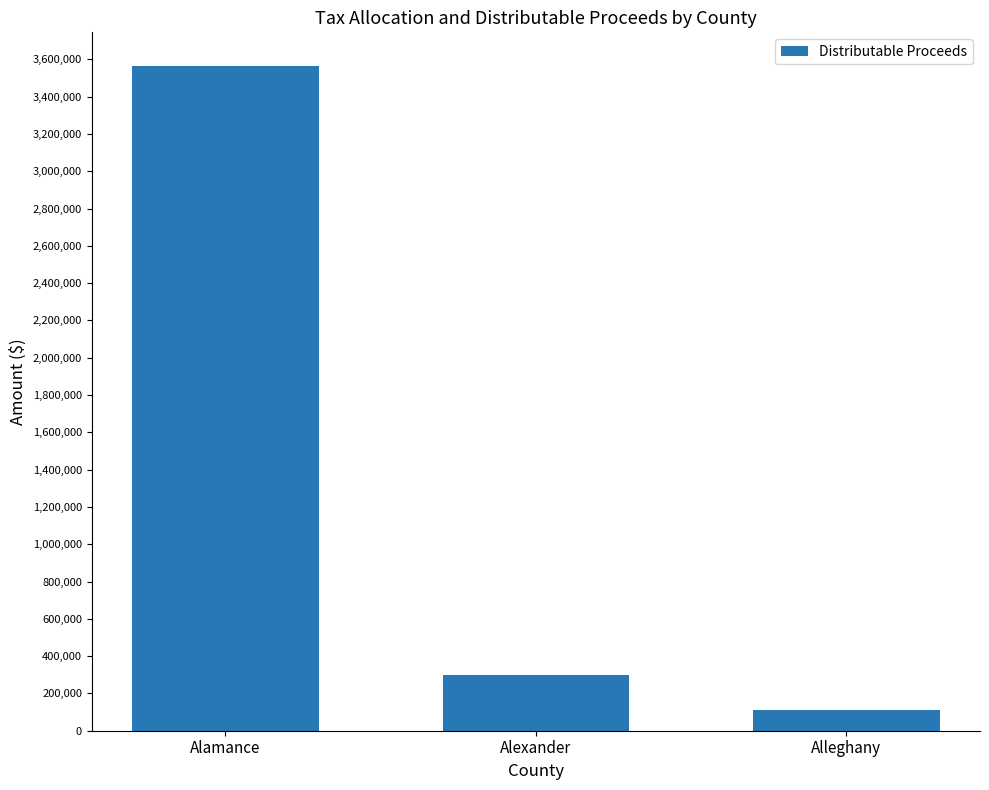

At which category does the chart reach its peak across all series?

Alamance